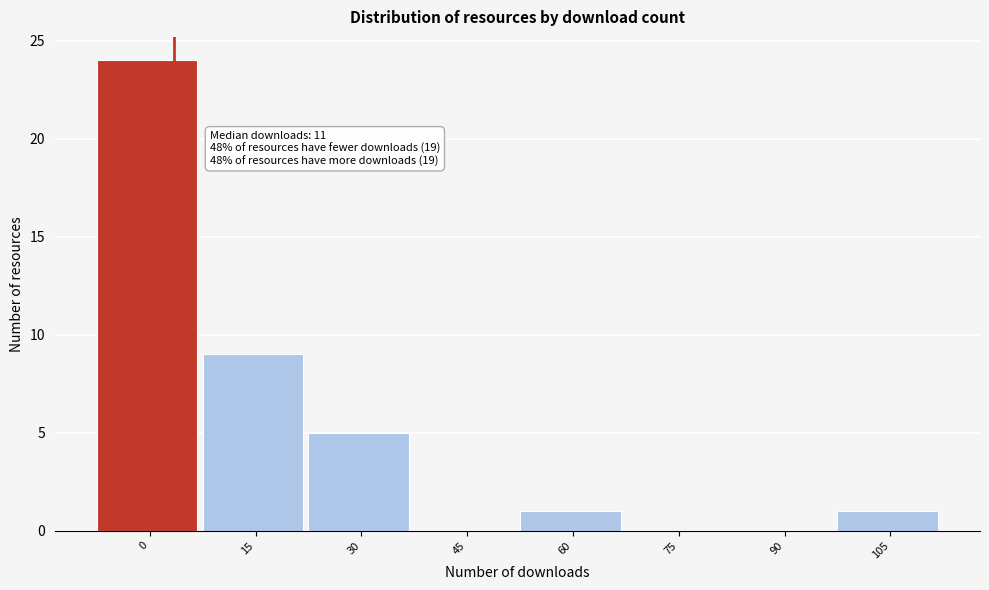

Reading left to right, extract all data points from this chart.

0=24	15=9	30=5	45=0	60=1	75=0	90=0	105=1